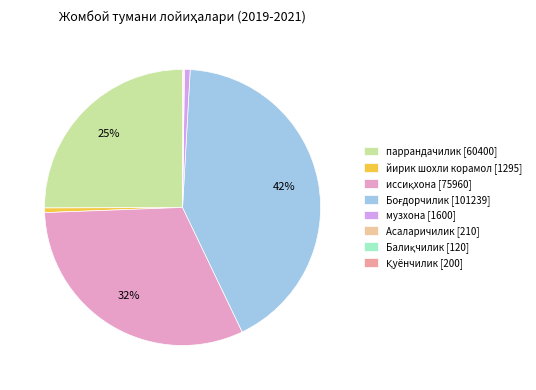

To the nearest percent, what is the average slice percentage?

12%